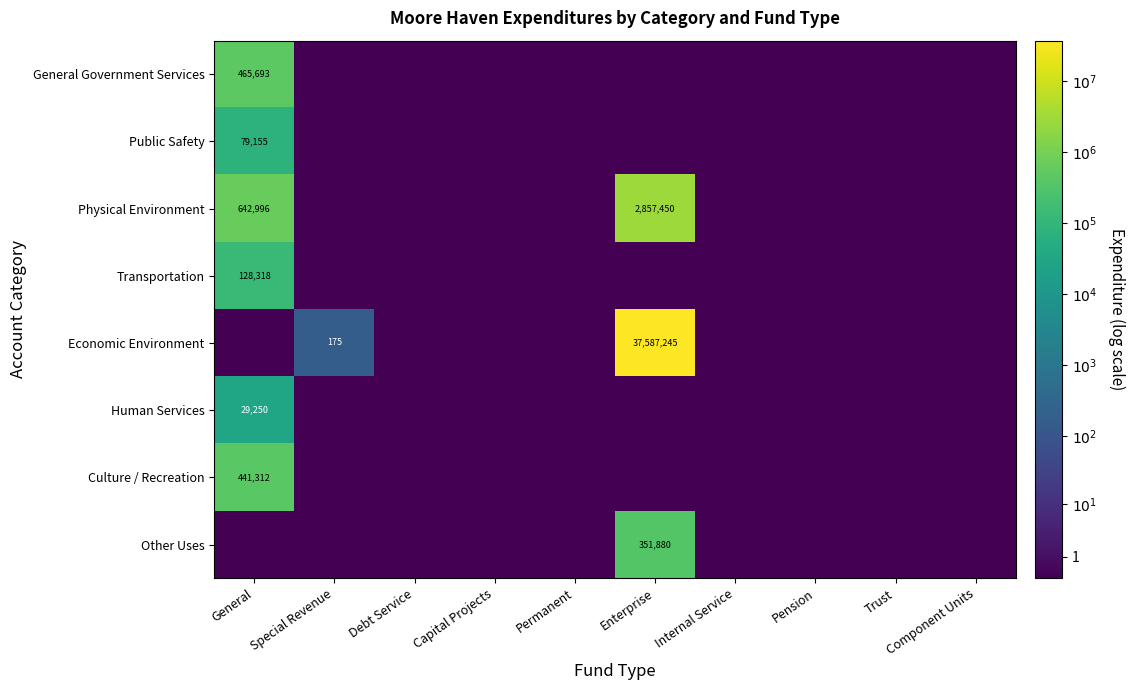

How many categories are shown in the chart?

10